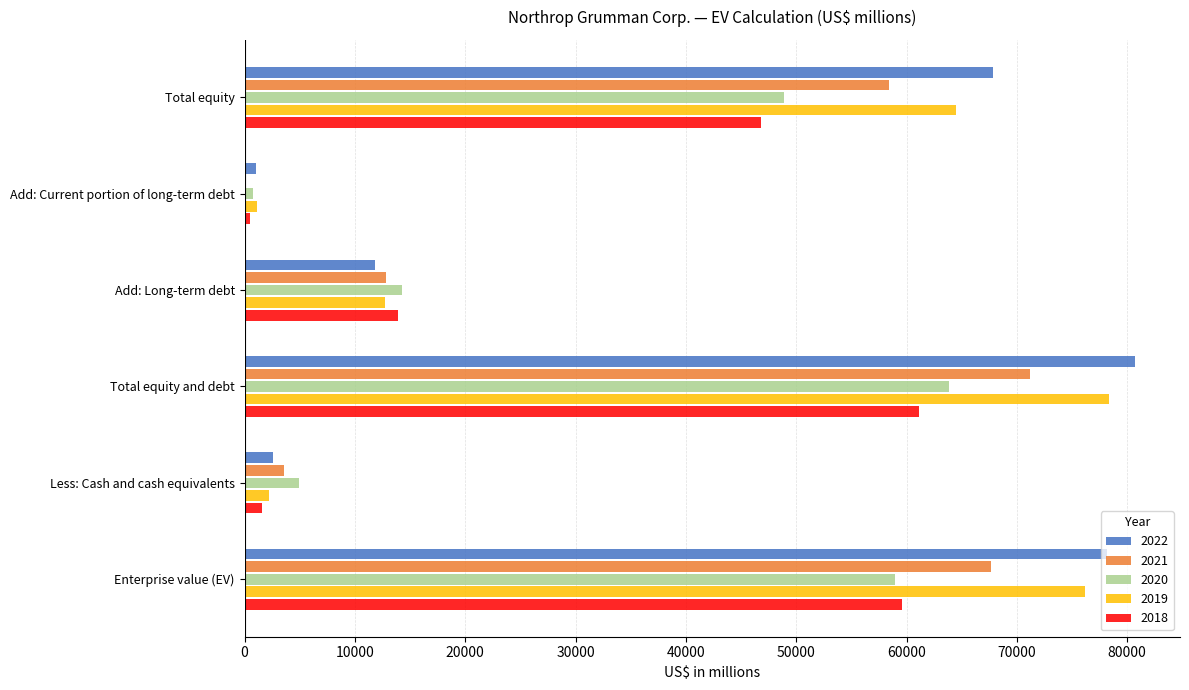

At which category is the sum across all series the highest?

Total equity and debt